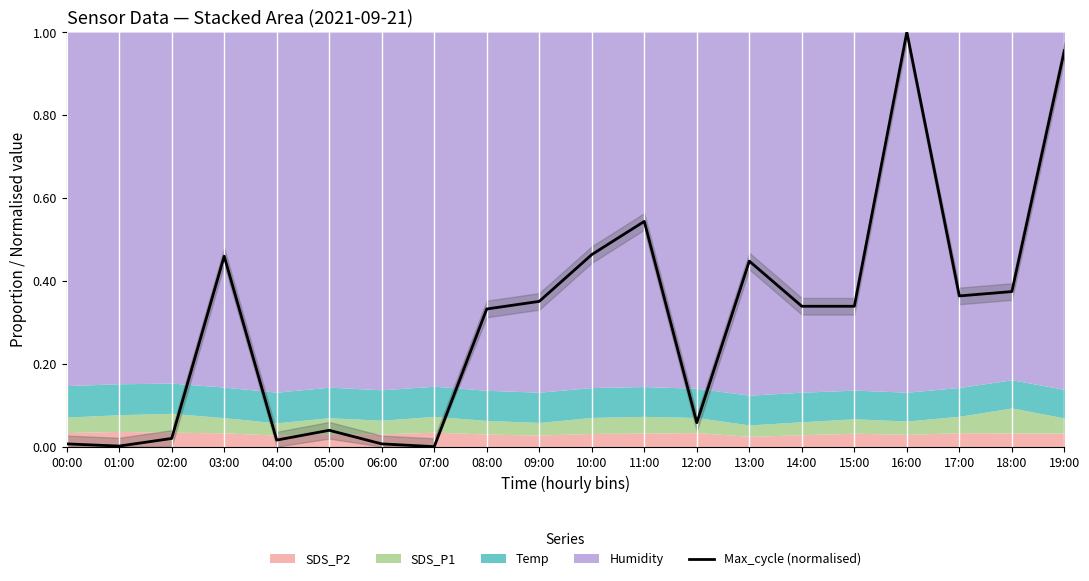

Rank the categories by value from lowest to highest.

07:00, 01:00, 00:00, 06:00, 04:00, 02:00, 05:00, 12:00, 08:00, 14:00, 15:00, 09:00, 17:00, 18:00, 13:00, 03:00, 10:00, 11:00, 19:00, 16:00